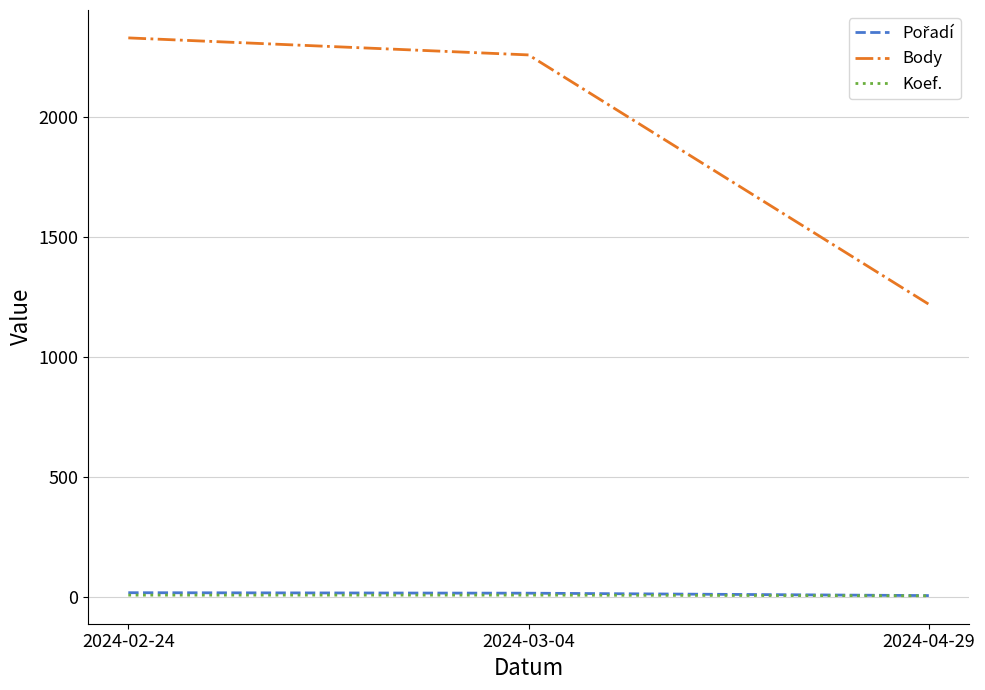

At which category is the sum across all series the highest?

2024-02-24